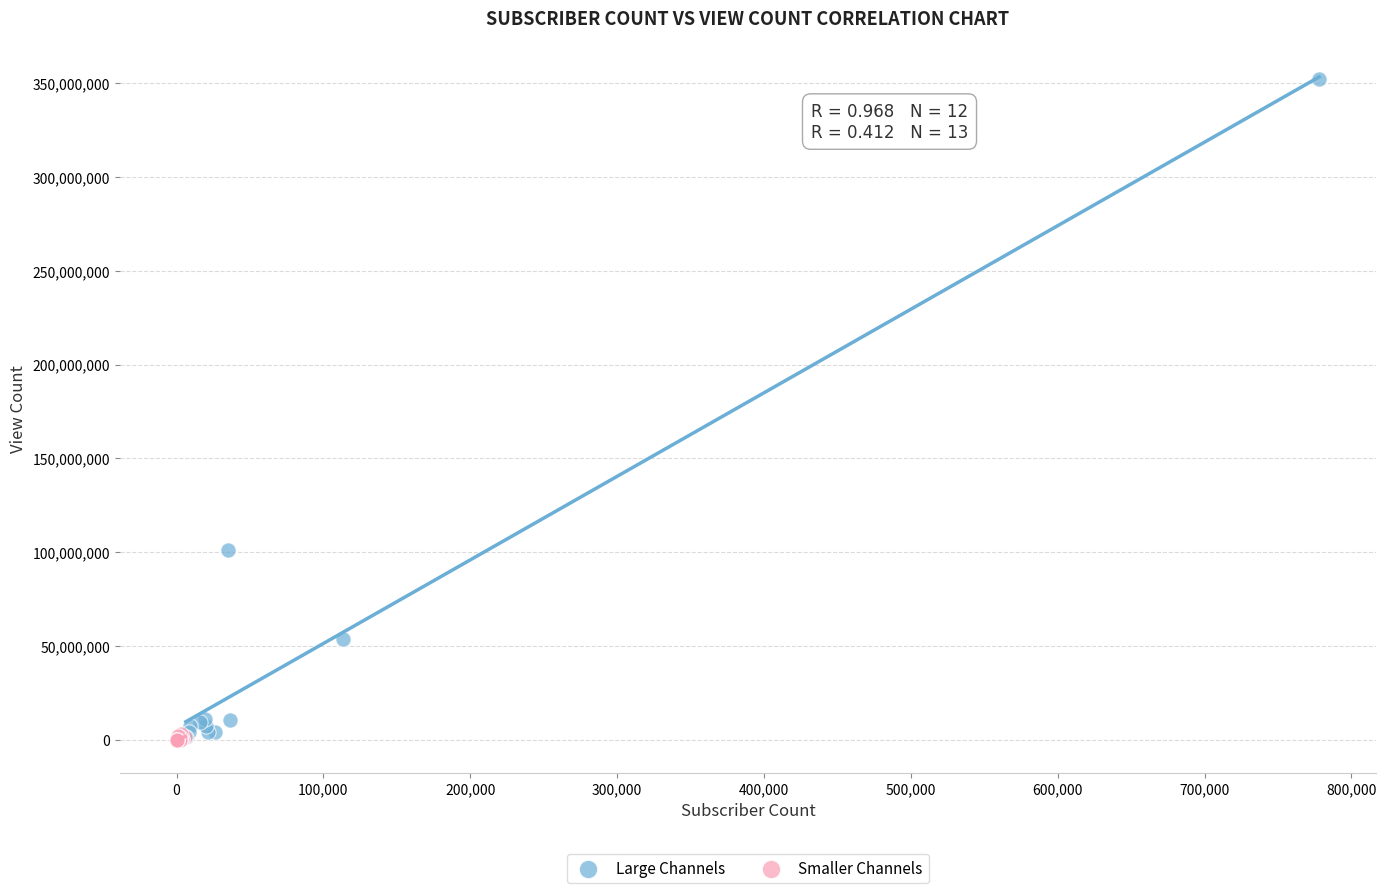

Which series reaches the maximum Y coordinate?

Large Channels